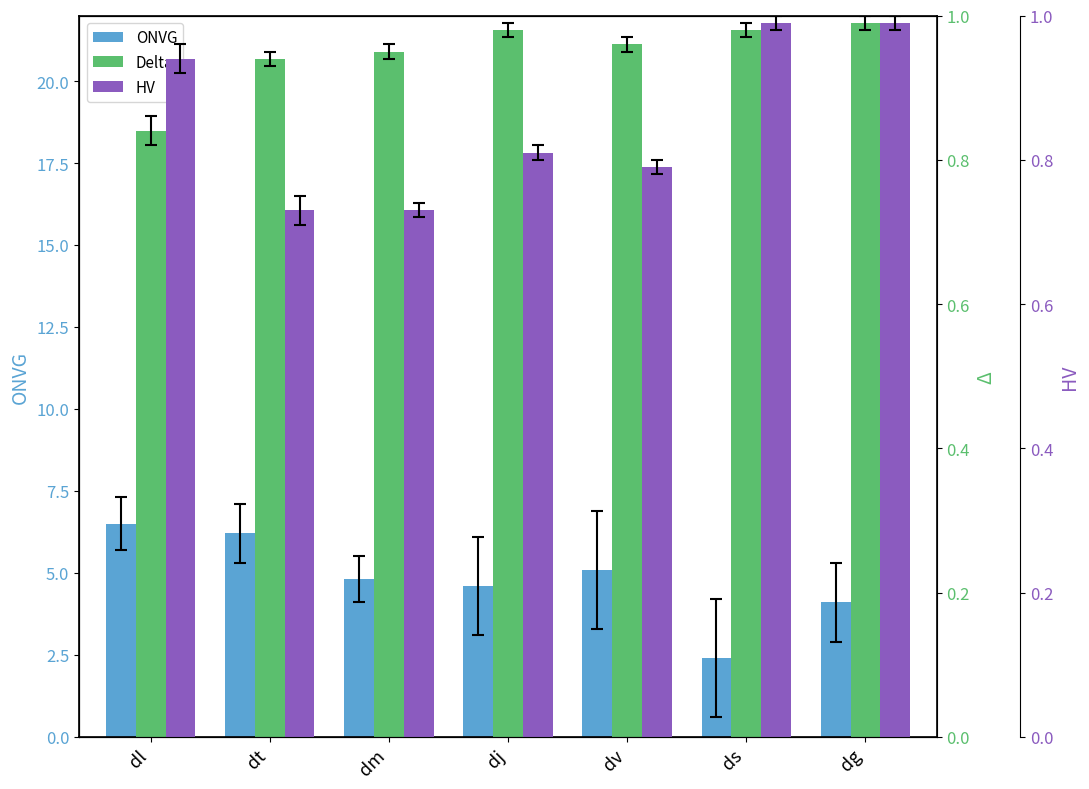

The HV series shows 0.7 at dm. True or false?

True